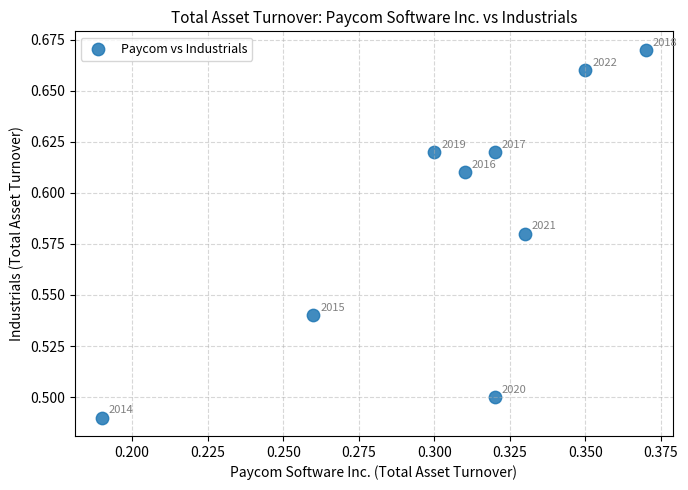

What is the average X value?

0.3